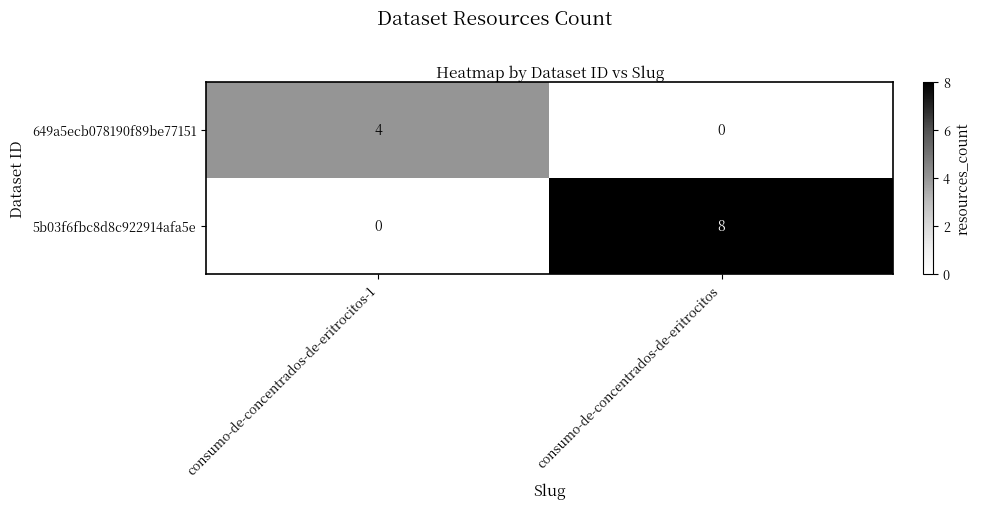

What is the sum of all 649a5ecb078190f89be77151 values?

4